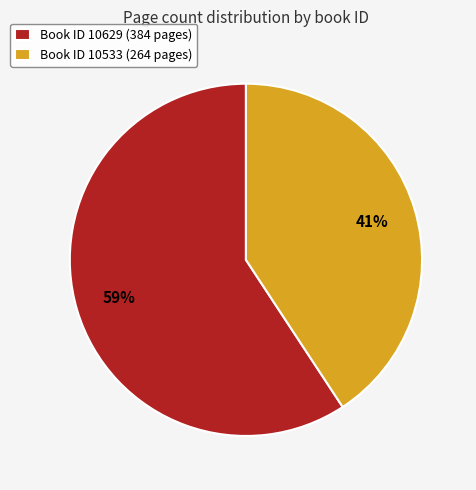

Combined, do Book ID 10533 (264 pages) and Book ID 10629 (384 pages) account for over 50%?

Yes